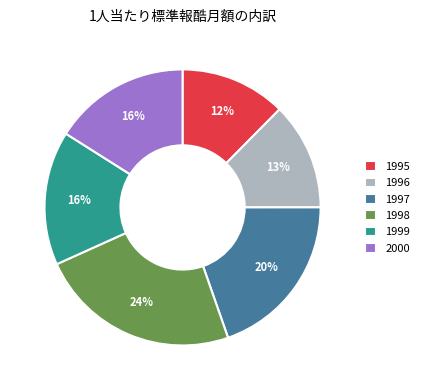

Is there any slice that represents more than half of the pie?

No